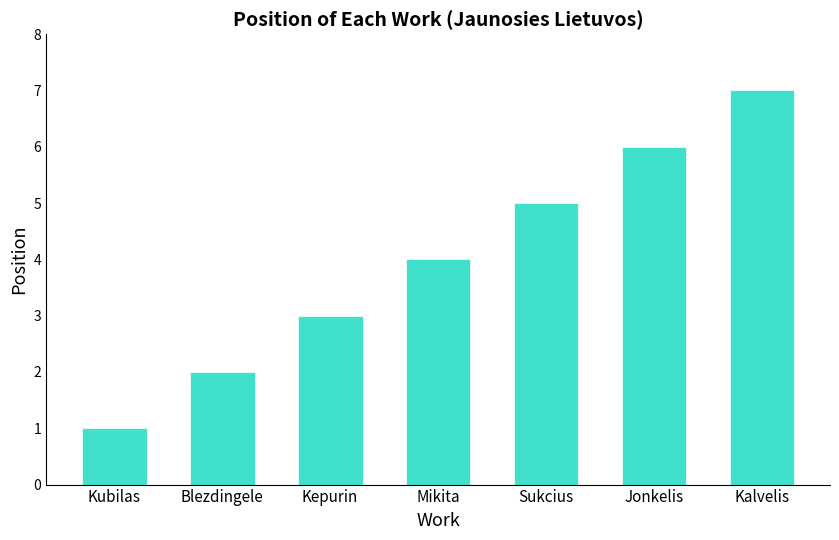

At which category does the chart reach its peak across all series?

Kalvelis